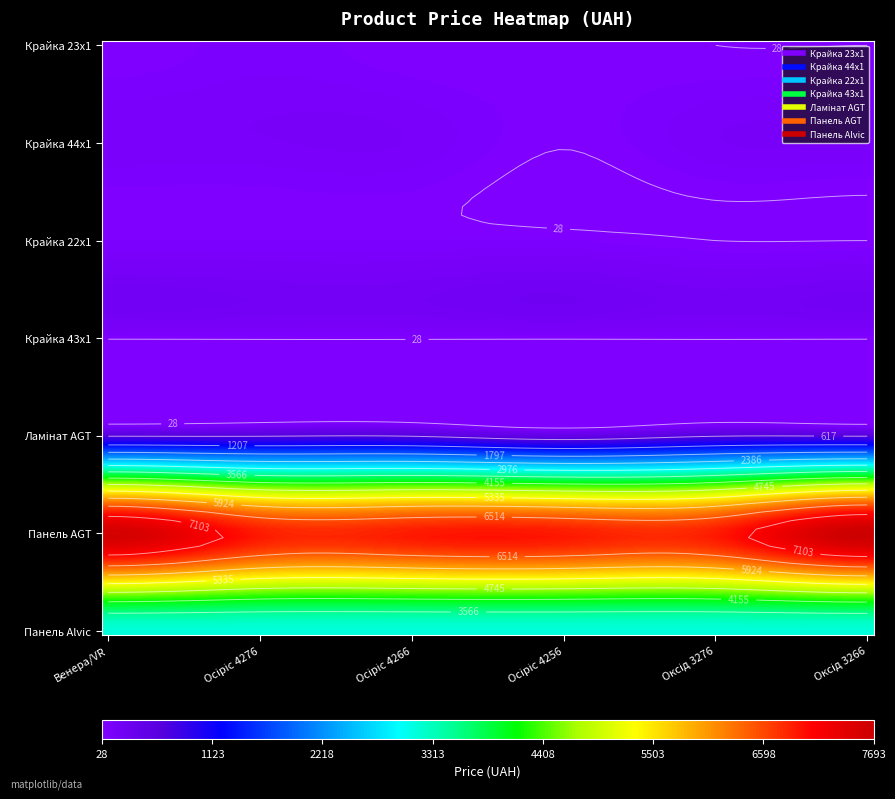

Is it true that Крайка 23x1 equals 27.6 at Оксід 3276?

True